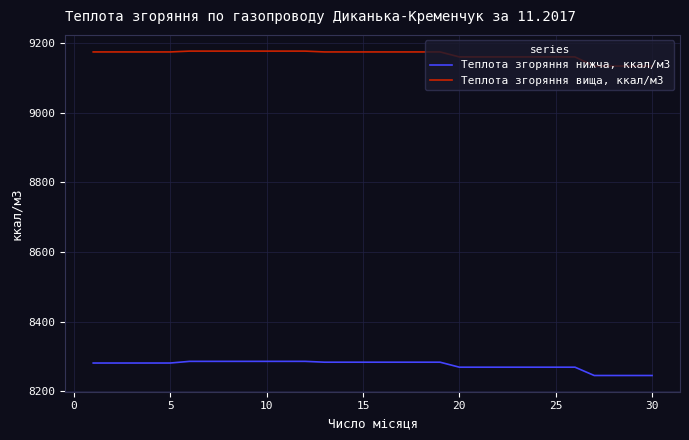

Which series has the largest total across all categories?

Теплота згоряння вища, ккал/м3